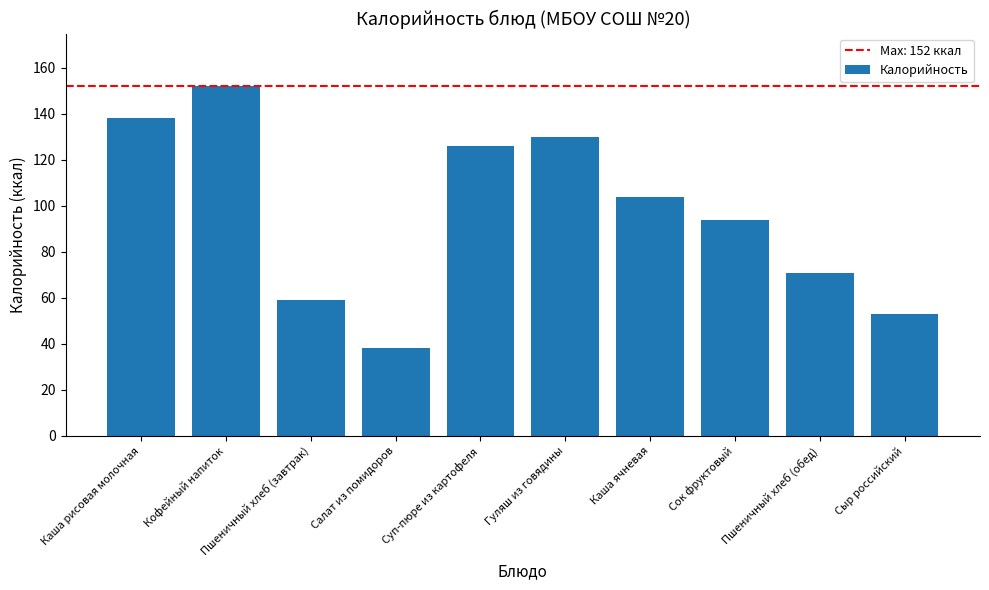

What is the minimum value shown in the chart?

38.4